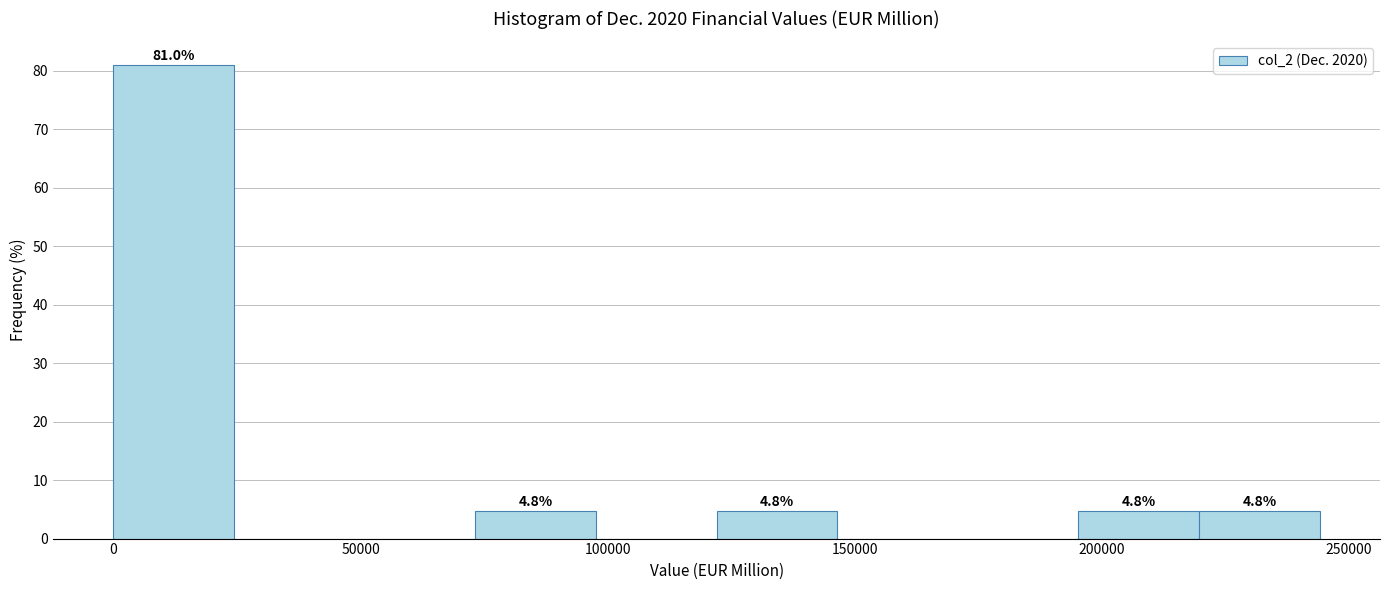

Which range on the x-axis has the tallest bar?

0 to 25000